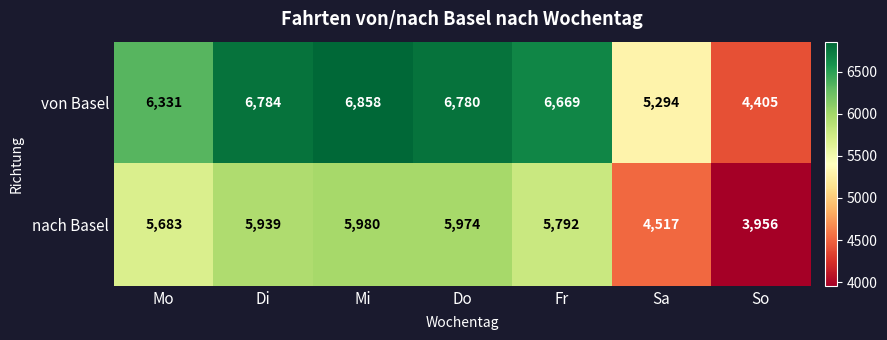

At which label does von Basel reach its minimum?

So